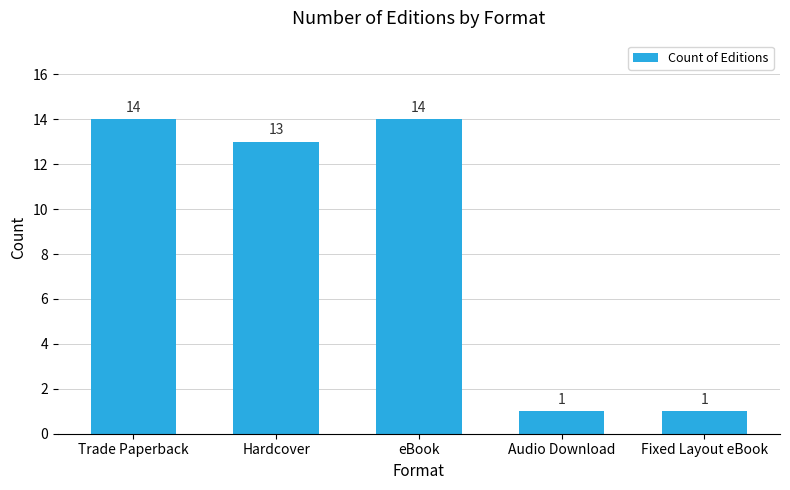

Reading left to right, what are all the values shown in this chart?

Trade Paperback=14	Hardcover=13	eBook=14	Audio Download=1	Fixed Layout eBook=1